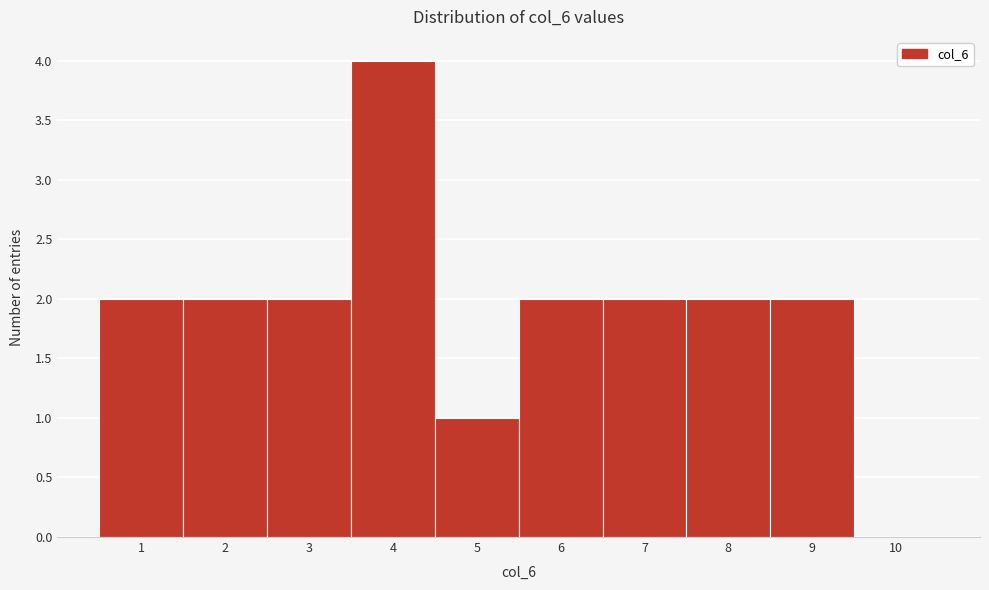

Over which range of the x-axis is the bar tallest?

3.5 to 4.5